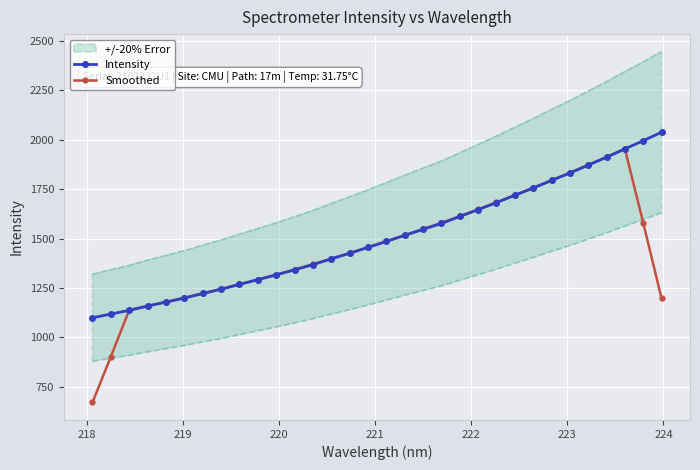

What is the highest value of the Smoothed series?

1954.3